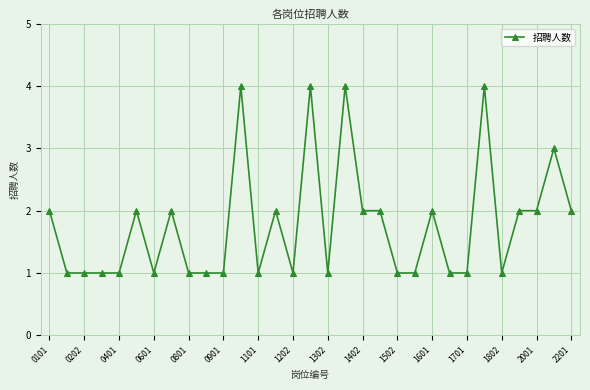

Does the chart have visible grid lines?

Yes